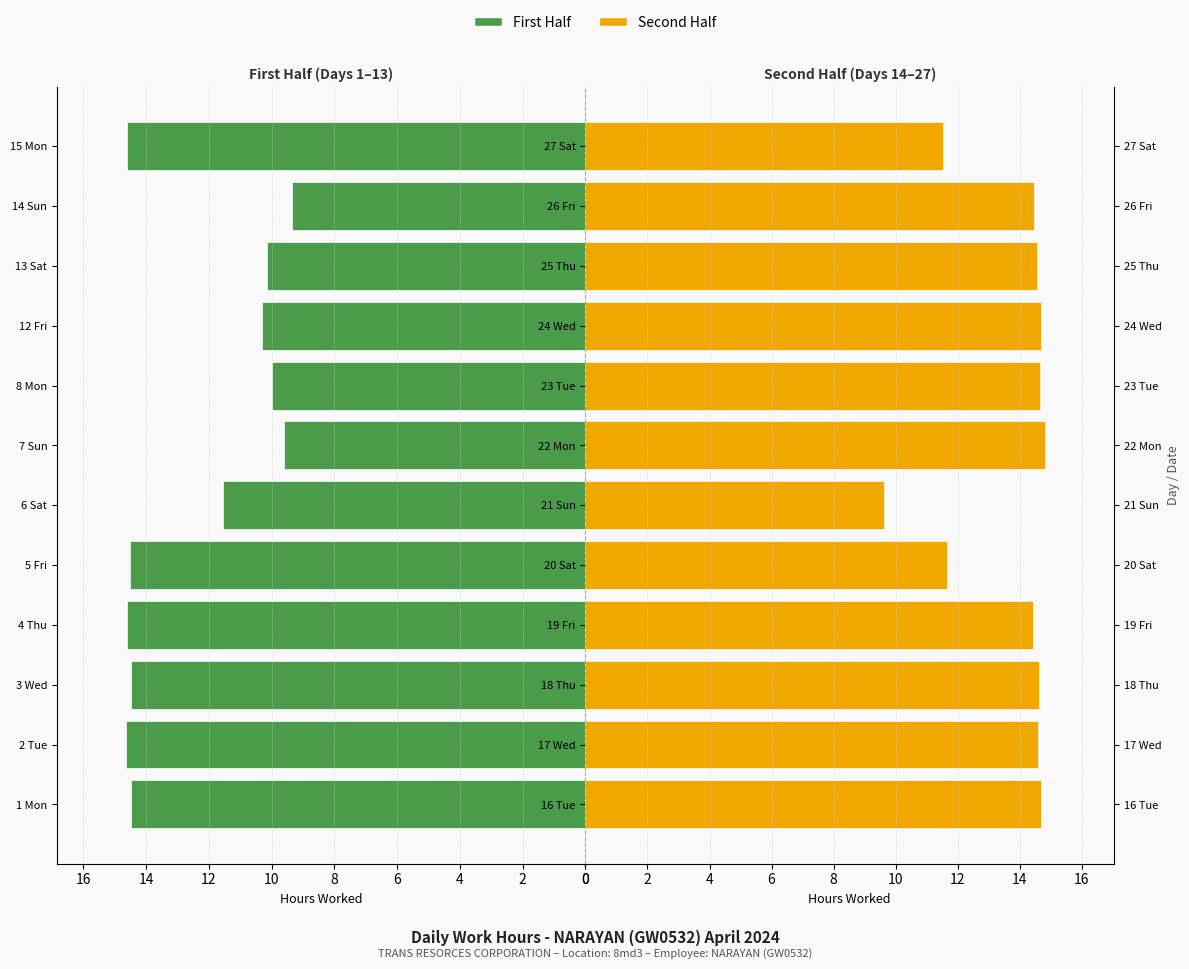

What is the greatest value displayed?

14.8